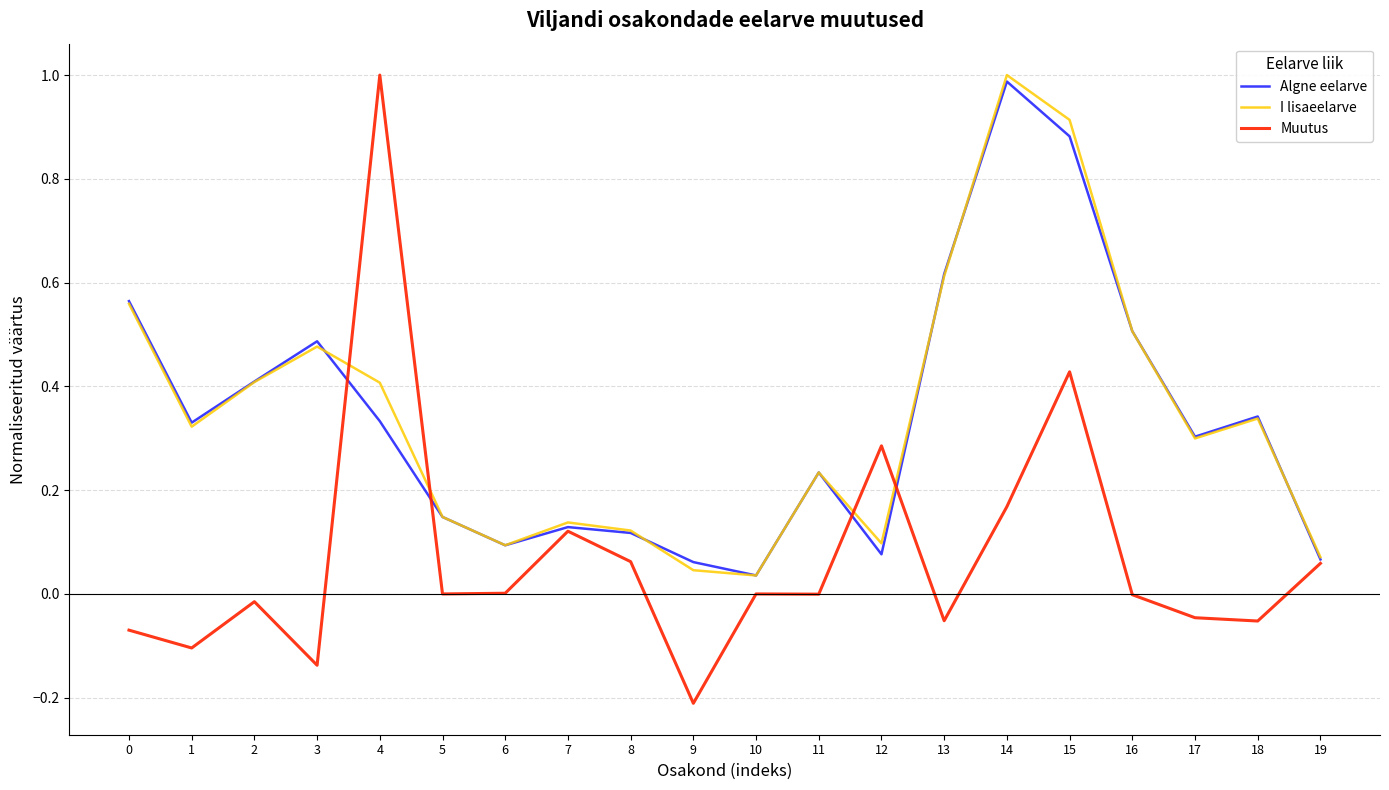

Between which two adjacent categories do Muutus and I lisaeelarve first intersect?

3 and 4